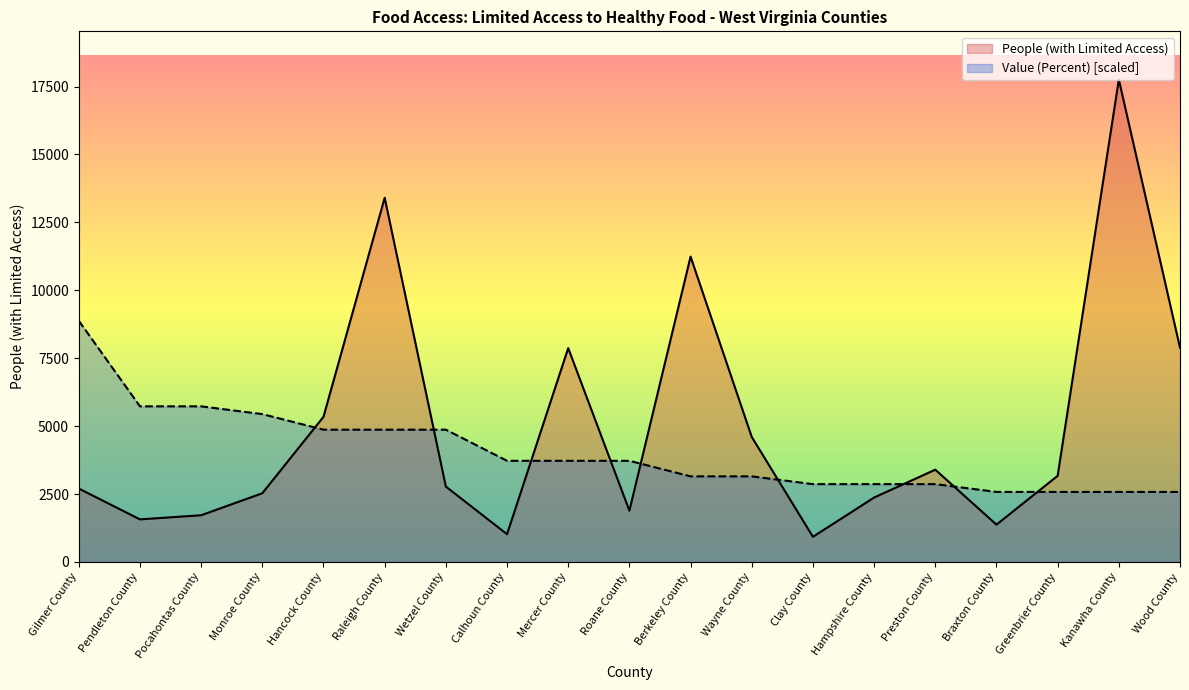

True or false: Value (Percent) has more than 0 points higher than both neighbors.

False